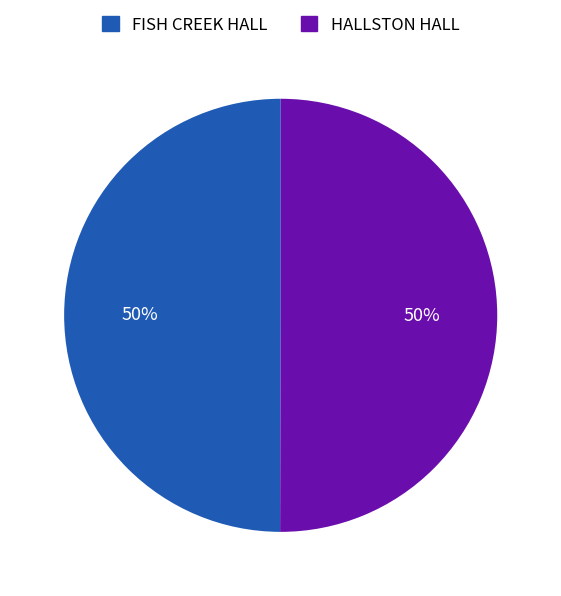

Do HALLSTON HALL and FISH CREEK HALL together represent more than half of the pie?

Yes